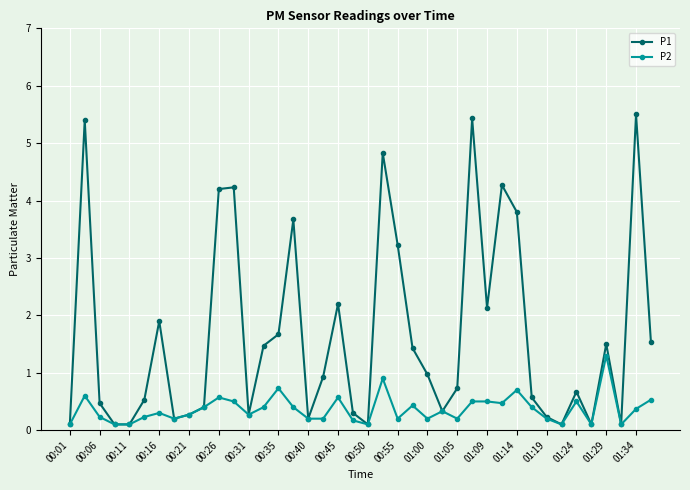

What is the value of the P1 point at the 22nd from the left?

4.8